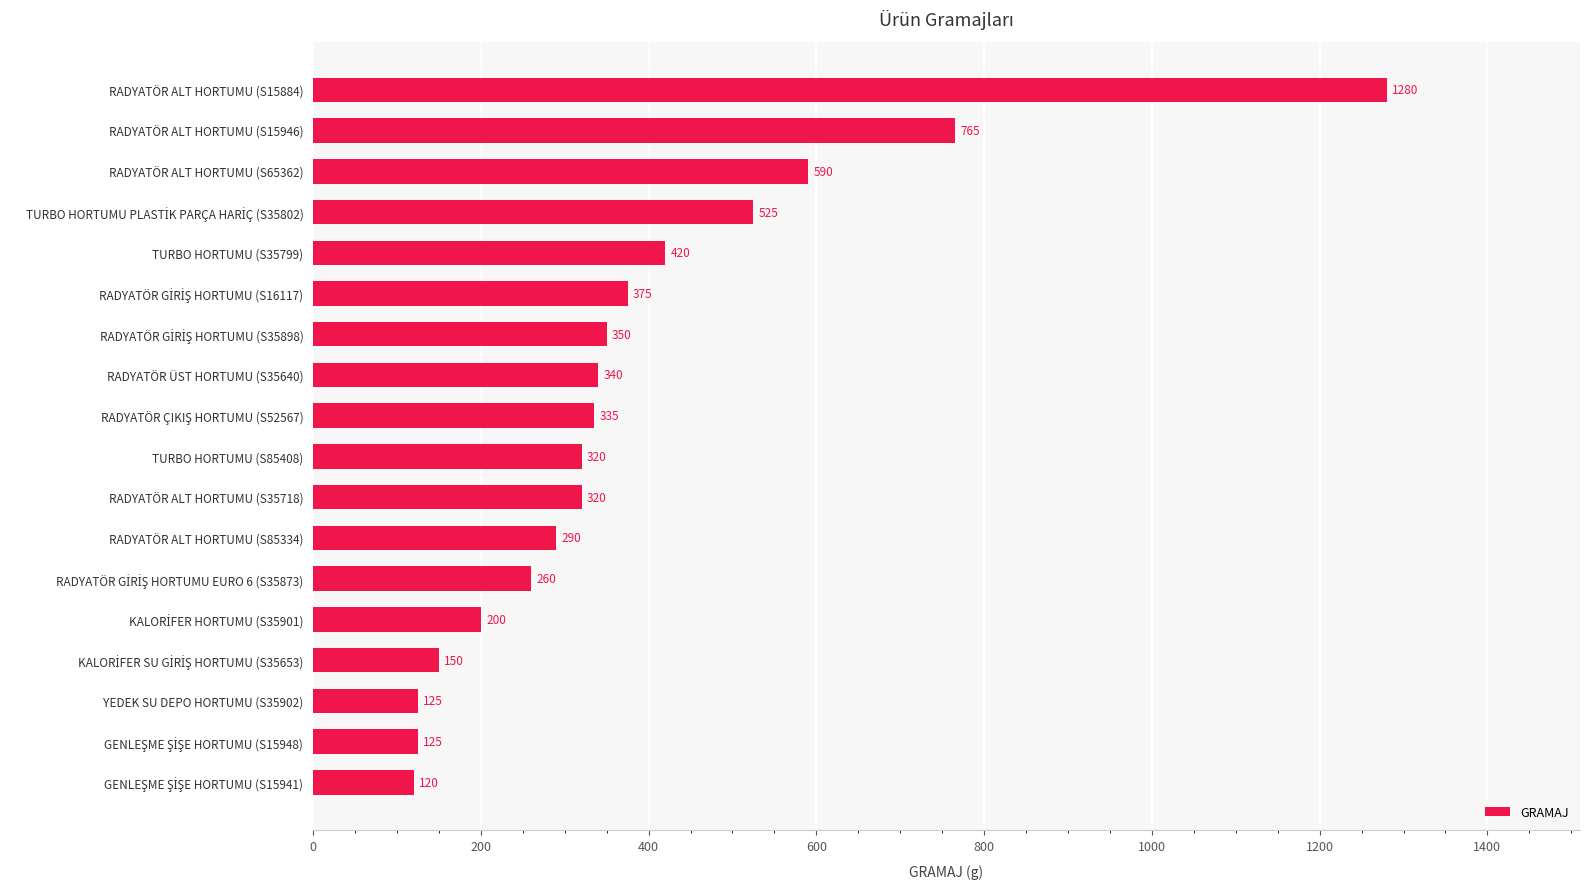

At which label is the value closest to 700?

RADYATÖR ALT HORTUMU (S15946)